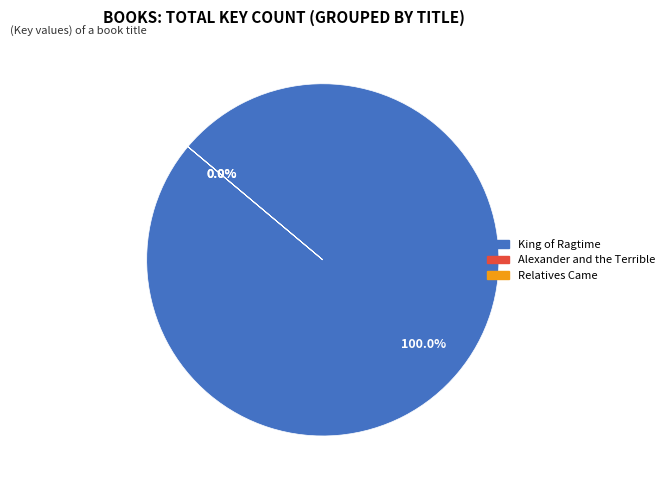

The Relatives Came slice represents 0% of the pie. True or false?

True